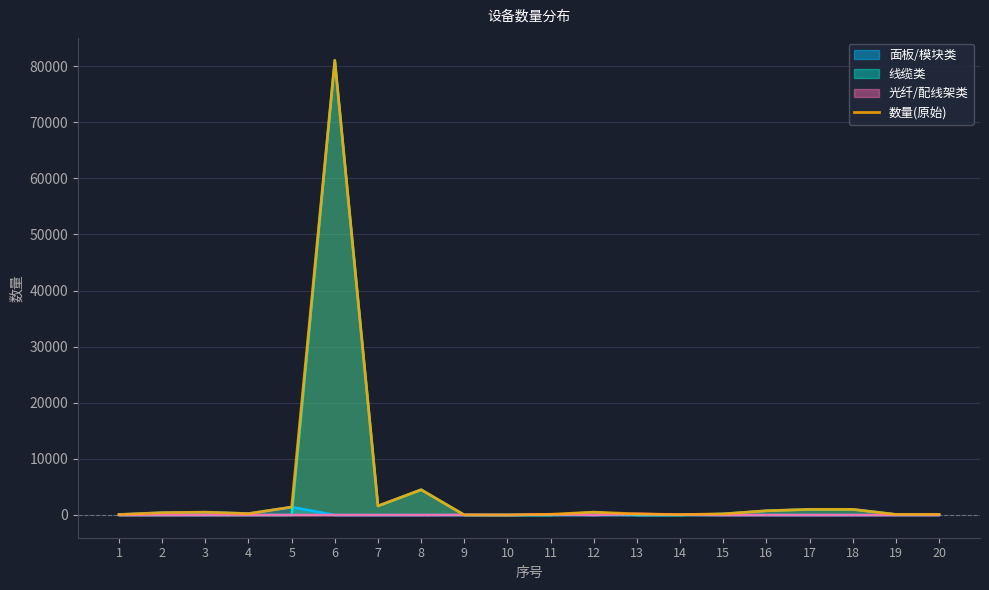

Is it true that the value at 3 is 499?

True